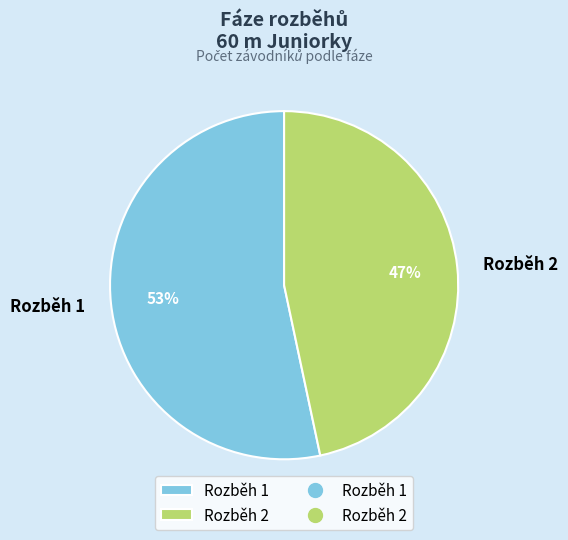

Does any single category account for the majority?

Yes